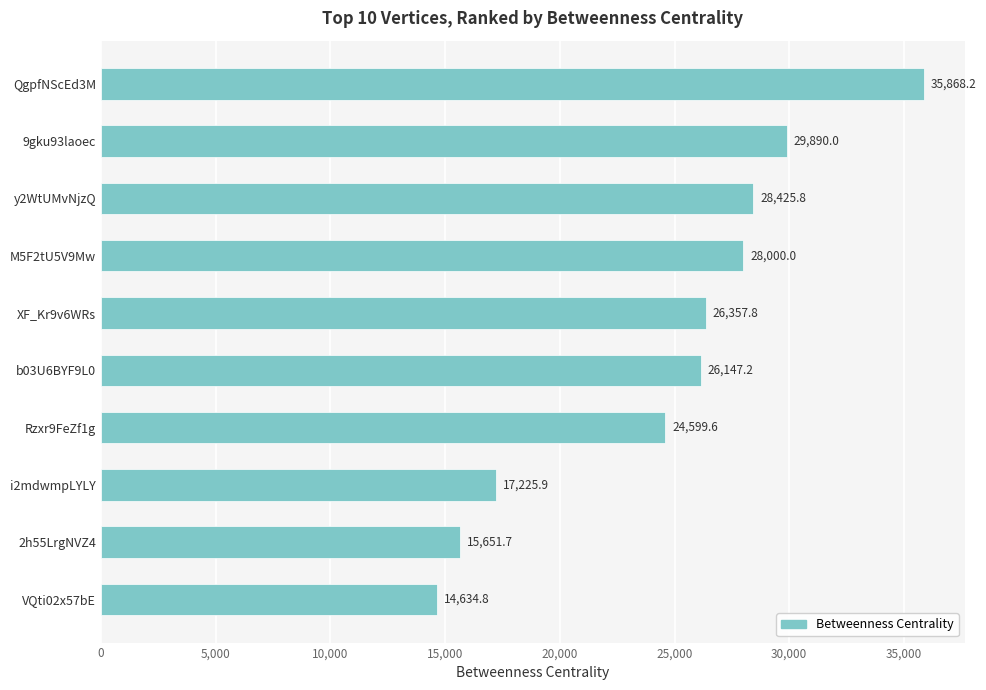

How many data points are above 26357?

5